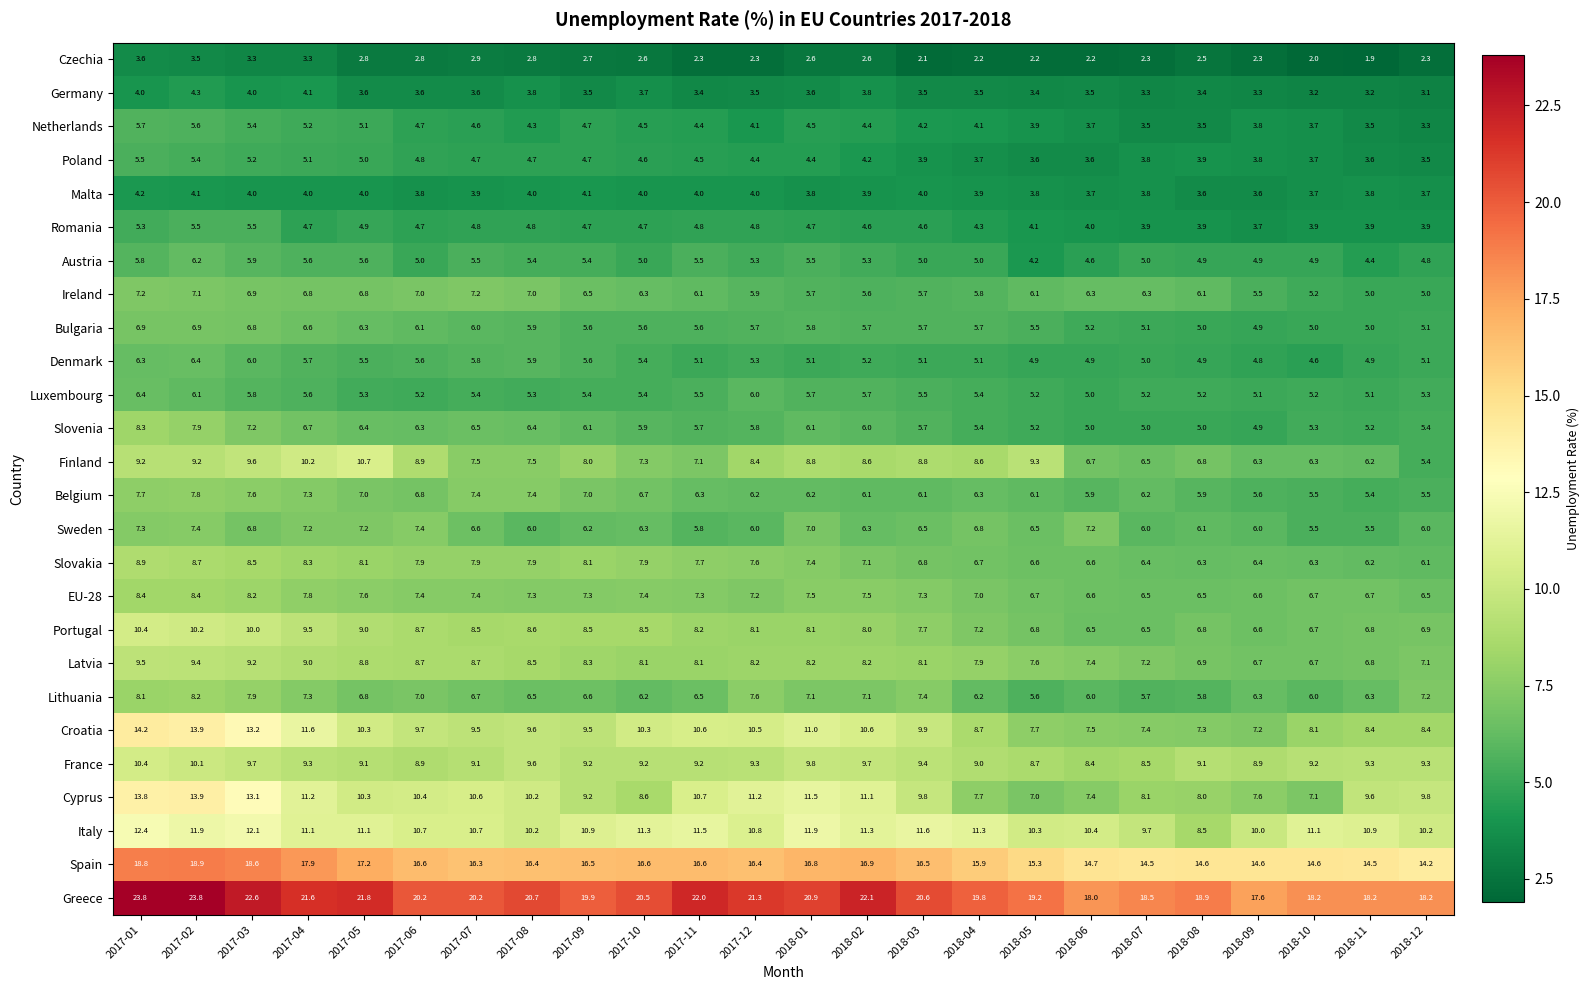

Which series changed the most between 2017-04 and 2018-05?

Cyprus